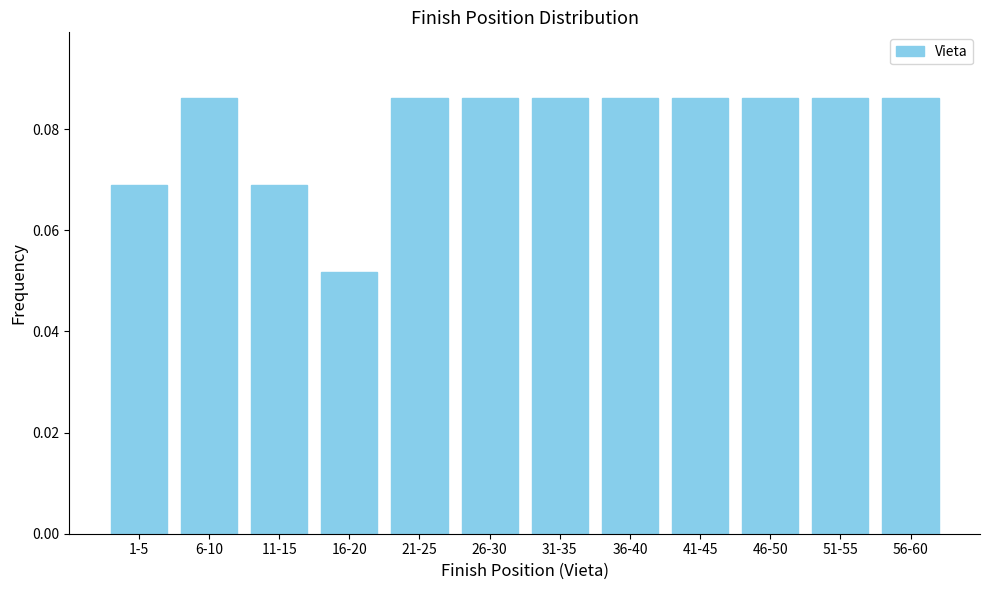

True or false: the data shows 0.0 at 1-5.

False